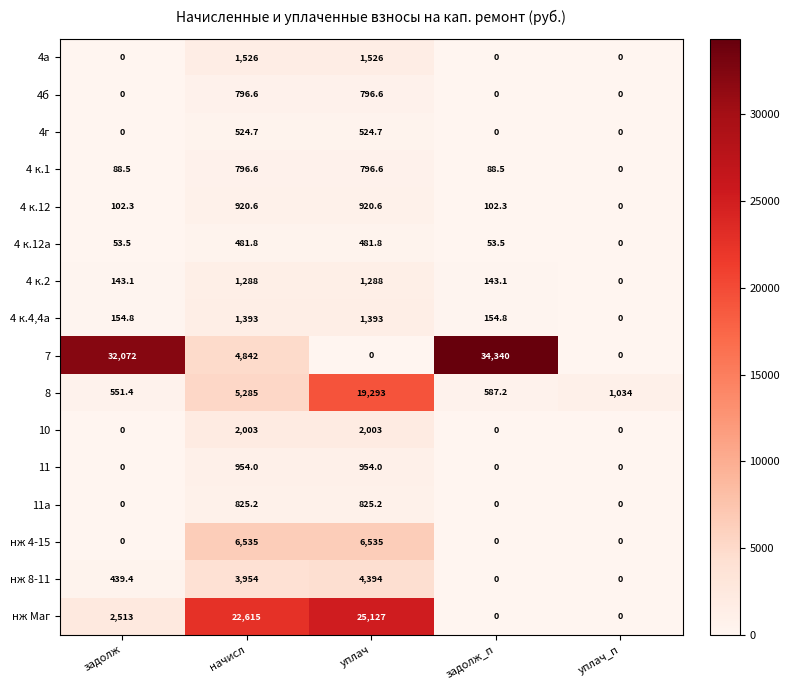

What is the difference between the 10 values at задолж and уплач?

2003.0